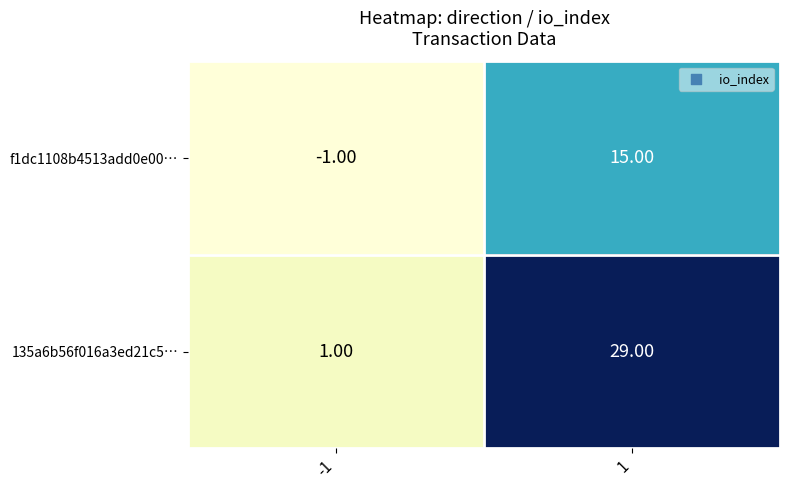

What is the difference between the maximum and minimum values in the 135a6b56f016a3ed21c5… series?

28